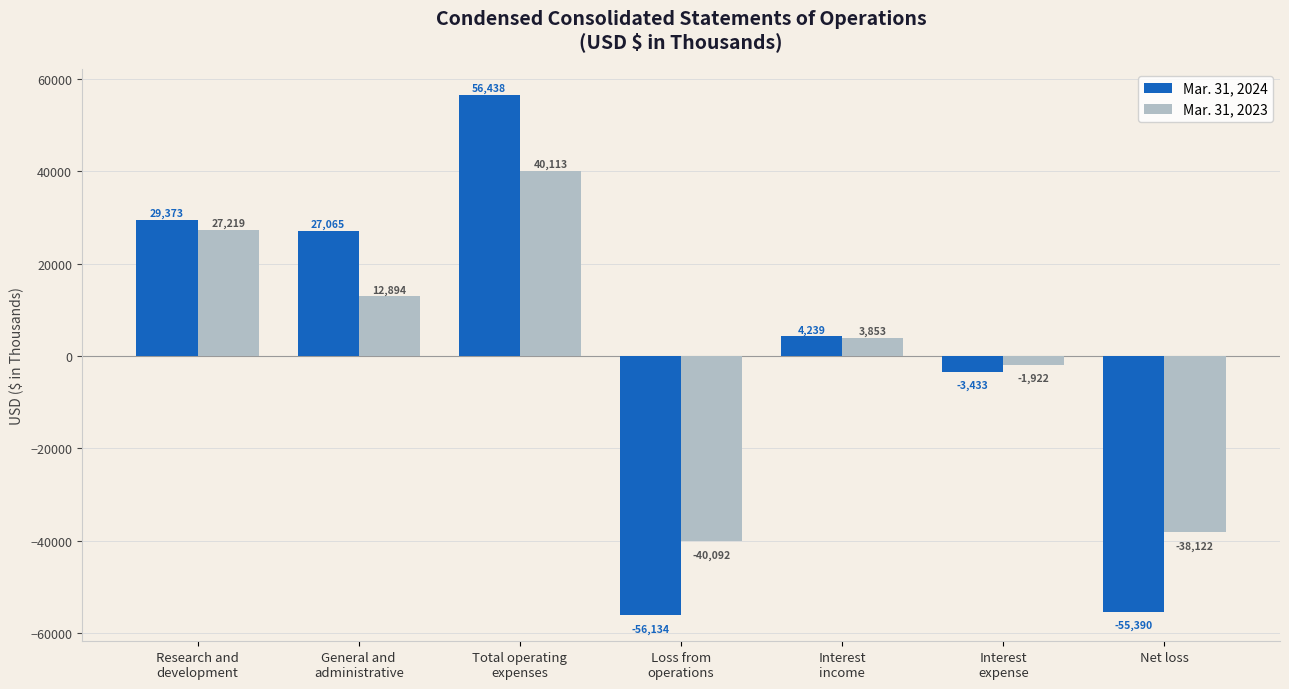

How many bars are there in each group?

2